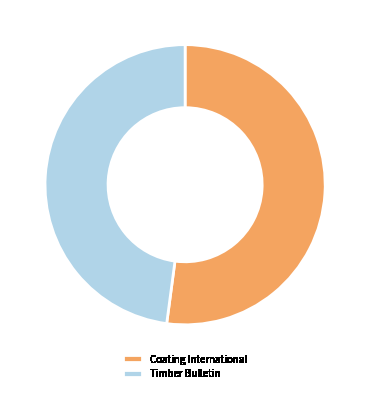

How many segments does this pie chart have?

2